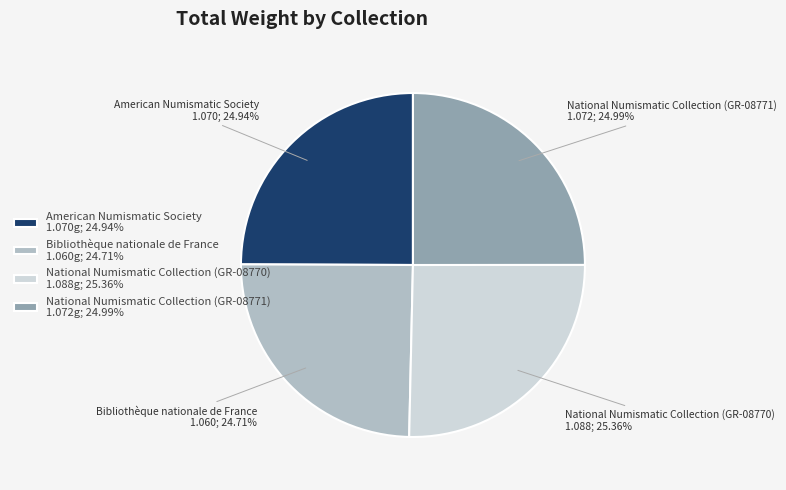

What percentage is the Bibliothèque nationale de France slice, to the nearest percent?

25%